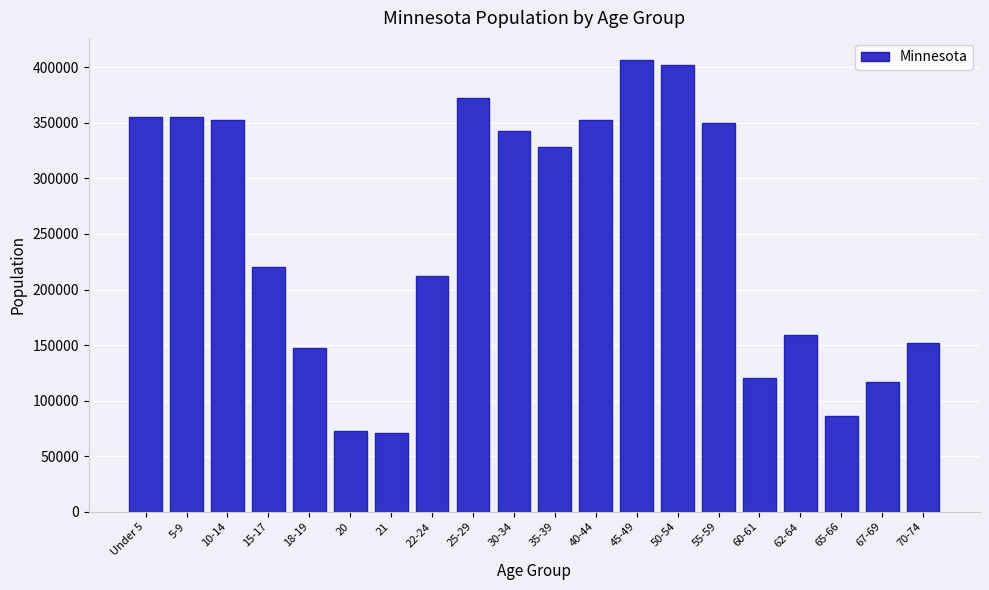

The value at 22-24 is 212325. True or false?

True